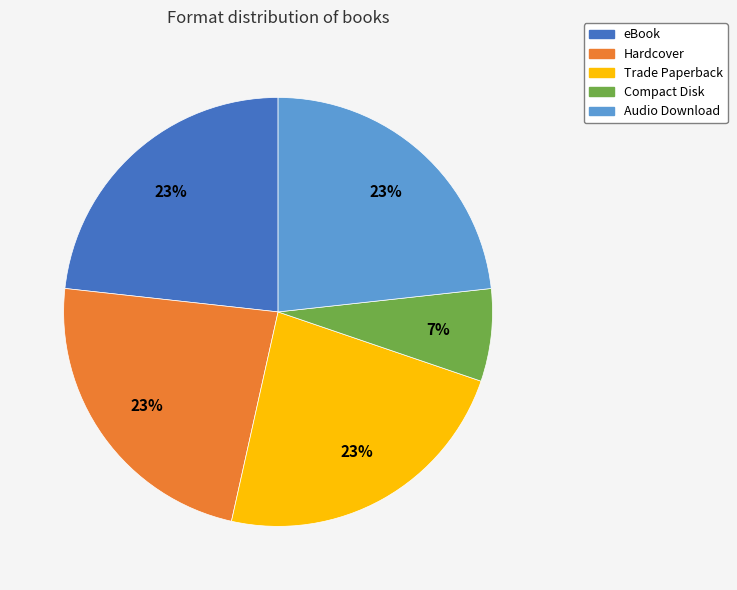

To the nearest percent, what is the difference between the largest and smallest slice percentages?

16%